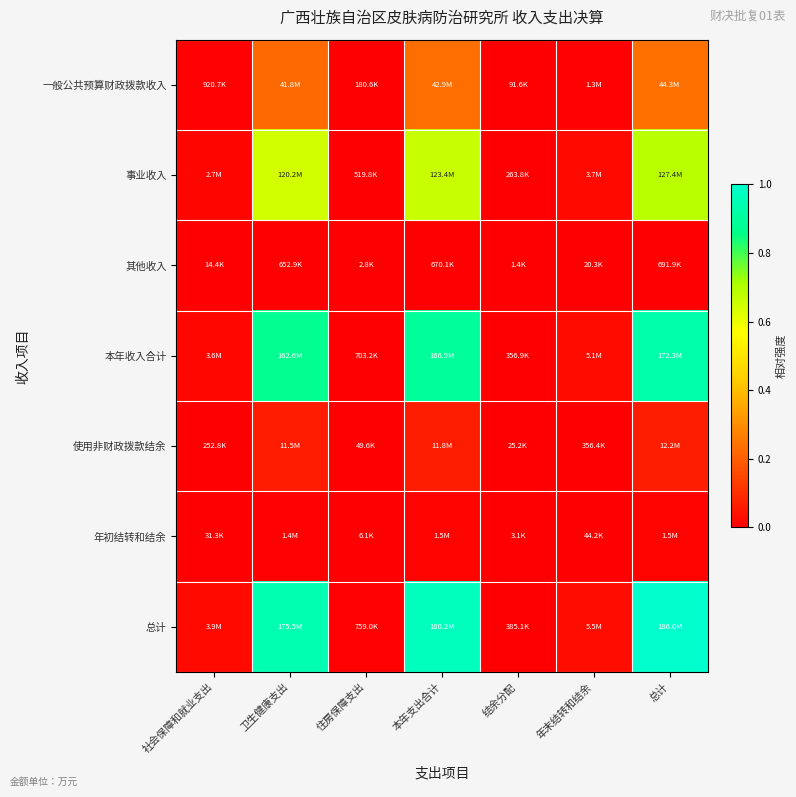

Count the number of categories in the chart.

7